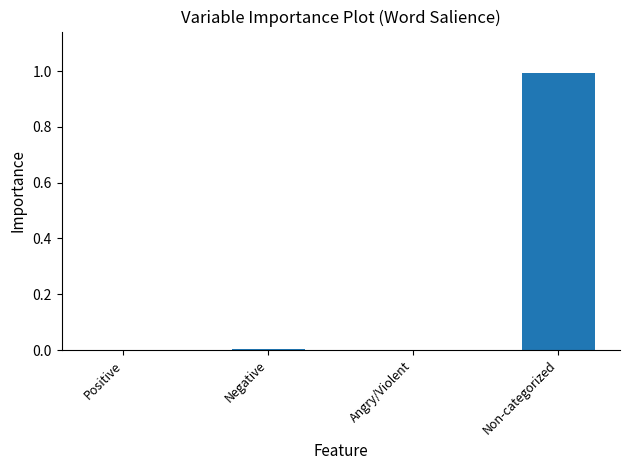

Between Non-categorized and Positive, which is larger?

Non-categorized